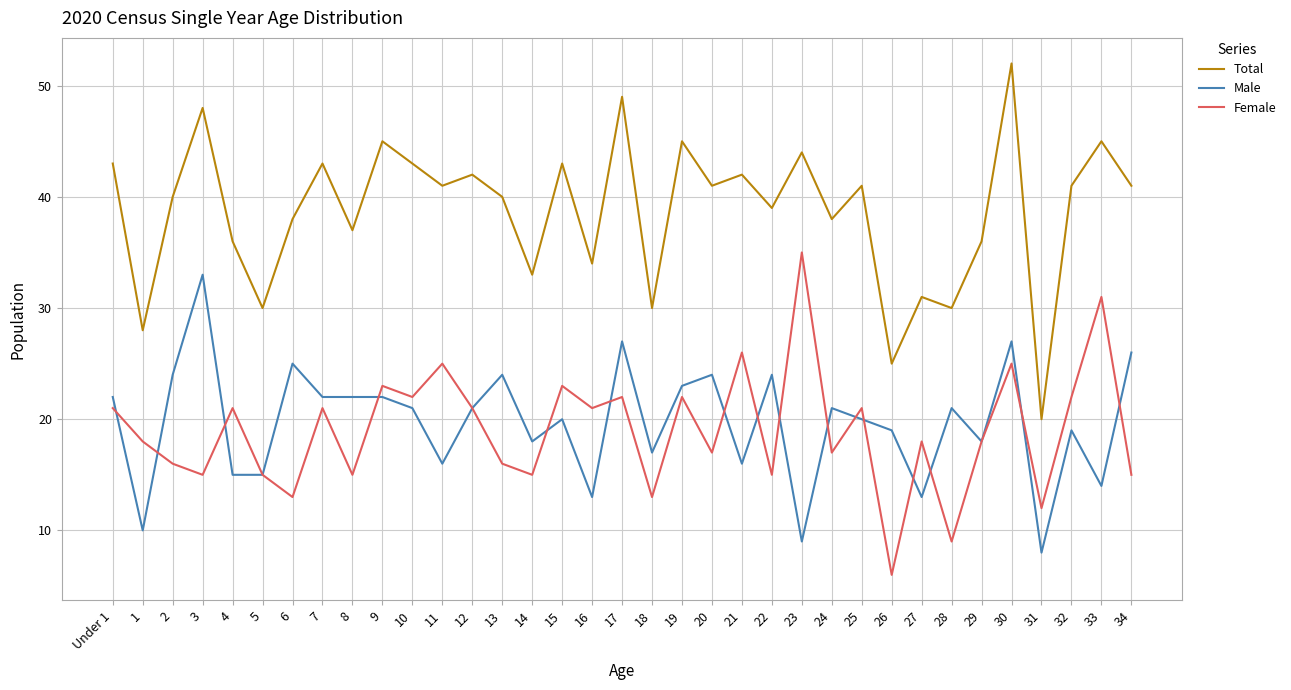

What value does the Male series have at 33, to the nearest 5?

15